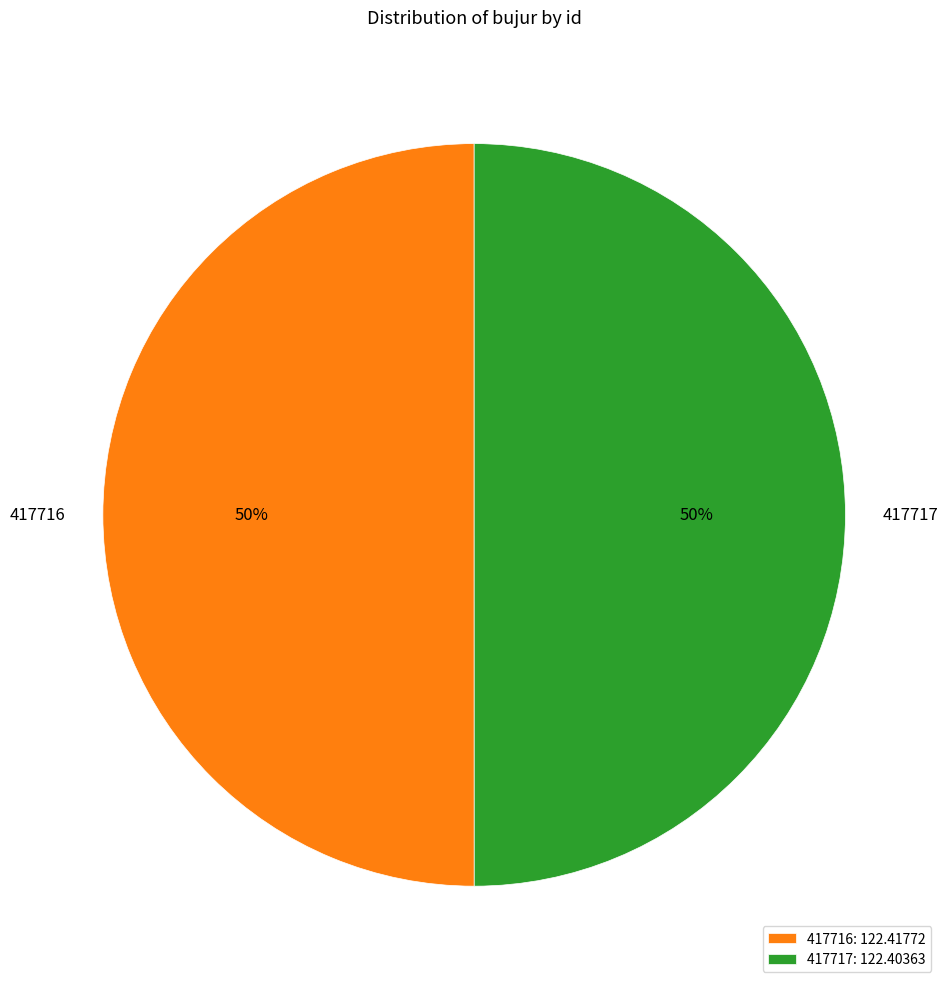

What is the ratio of the value at 417716 to the value at 417717?

1.0